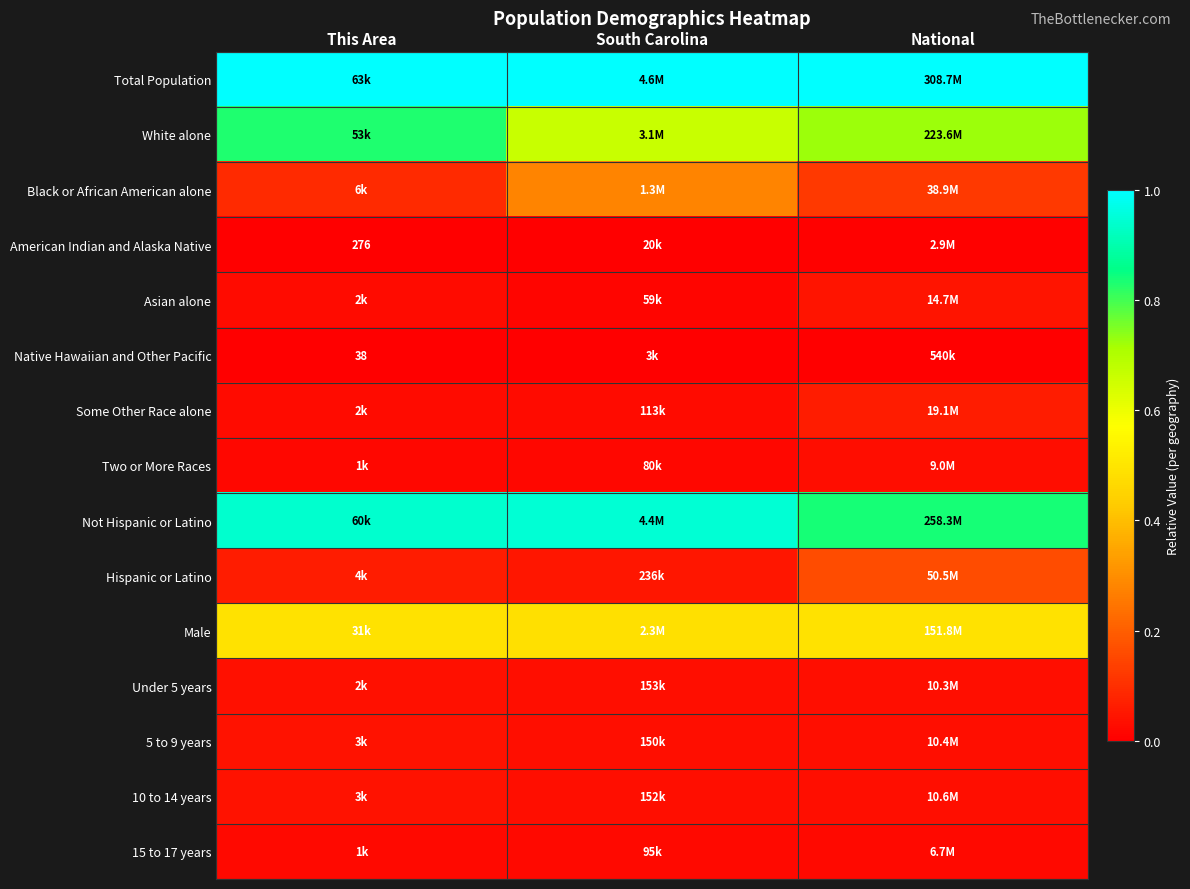

What is the total value across all series at This Area?

3.6